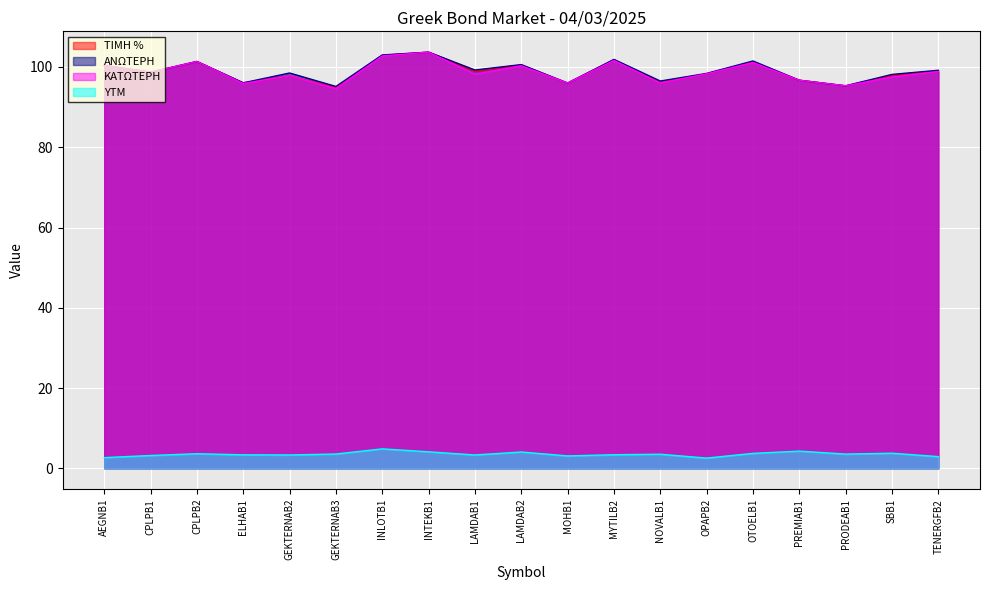

The ΤΙΜΗ % series shows 166.7 at CPLPB2. True or false?

False